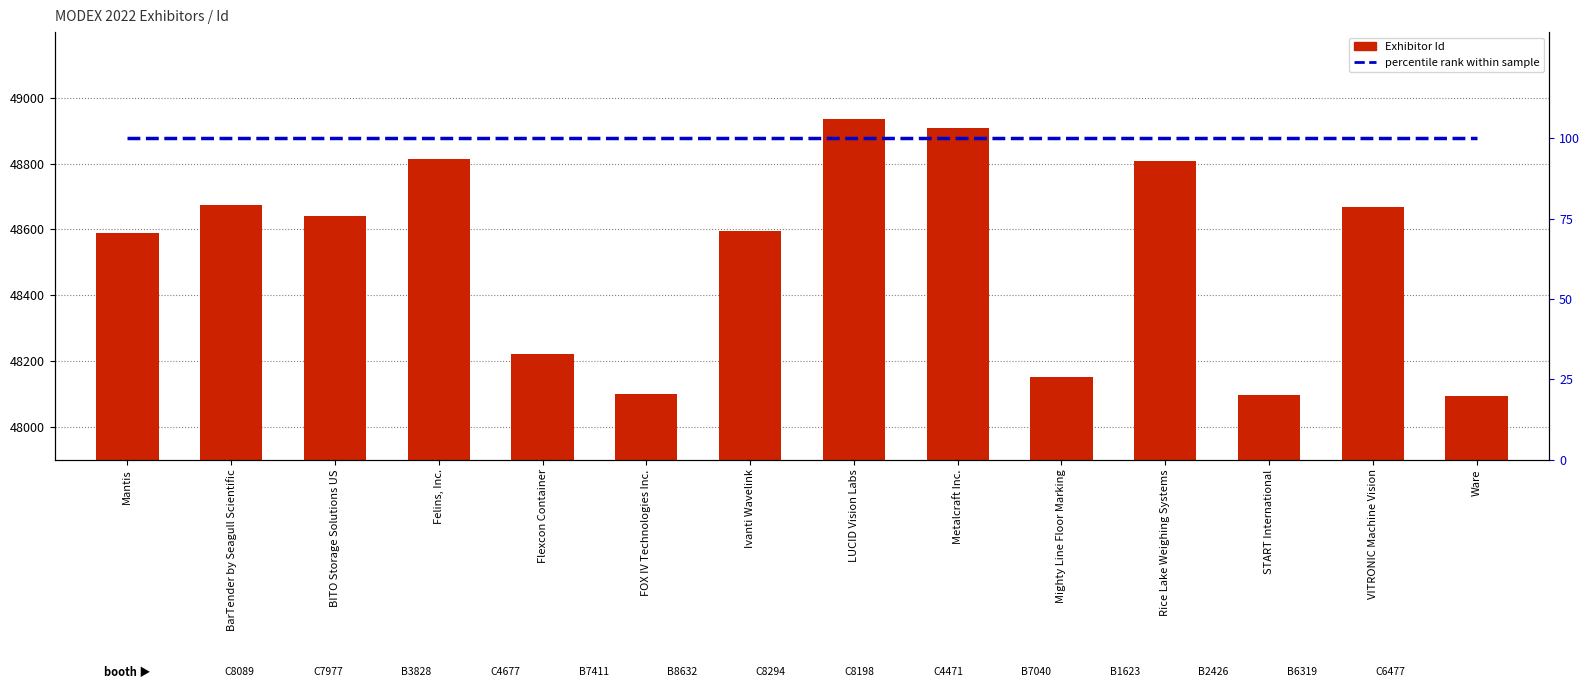

Which series has the largest total across all categories?

Exhibitor Id